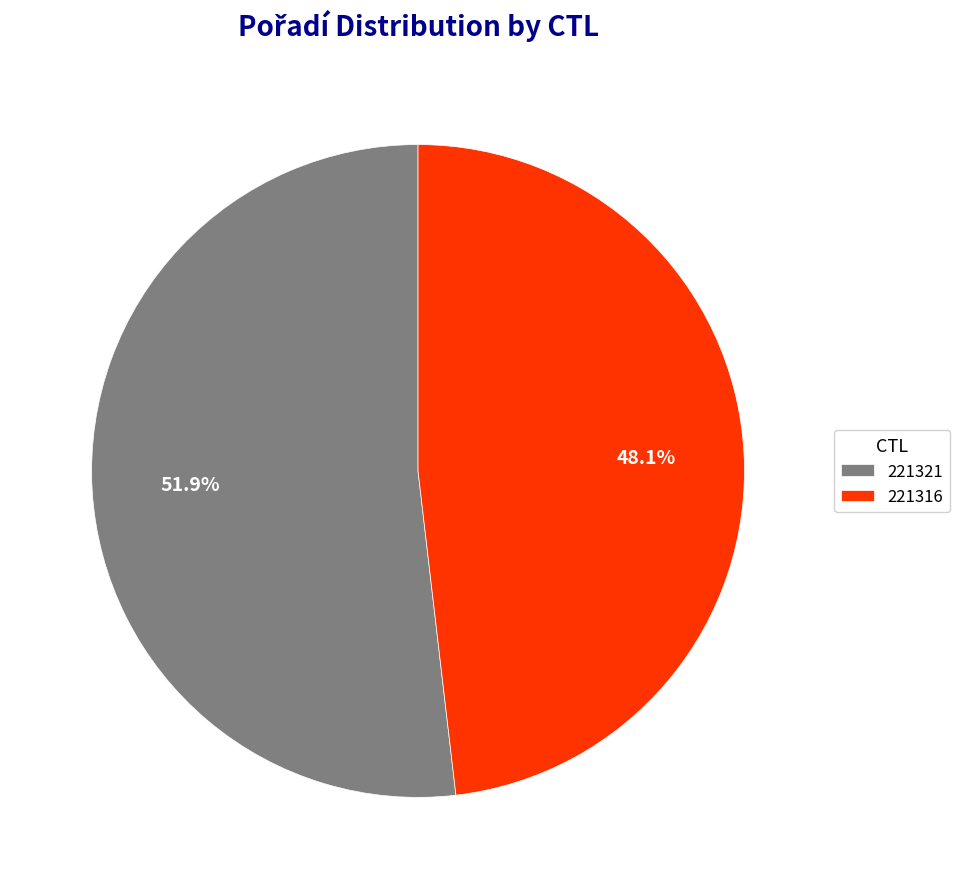

Which slice is the smallest?

221316